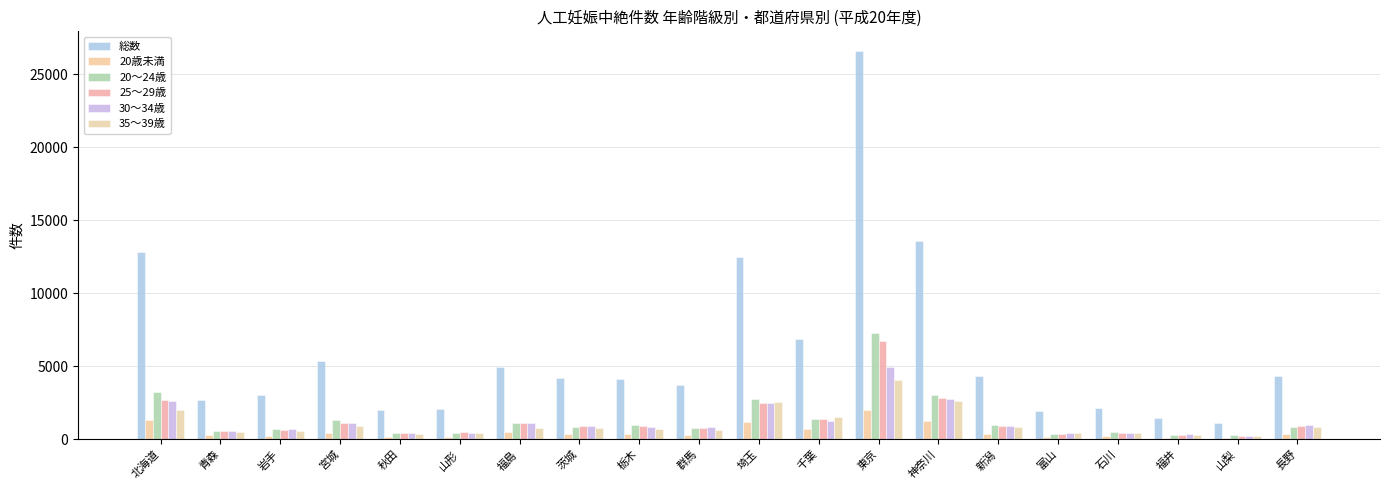

Is it true that 35～39歳 equals 1607 at 埼玉?

False